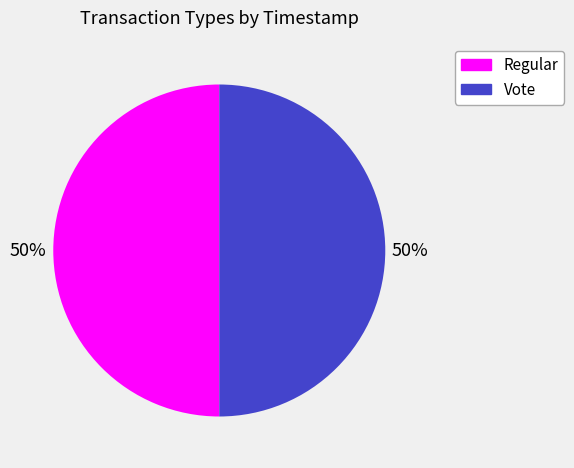

True or false: Vote accounts for 50% of the total.

True